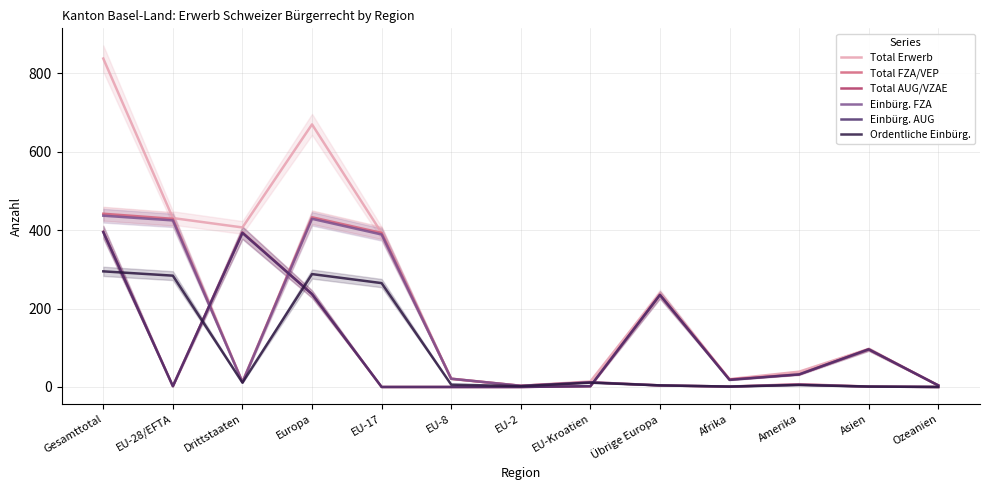

How many intersections are there between Ordentliche Einbürg. and Einbürg. AUG?

4